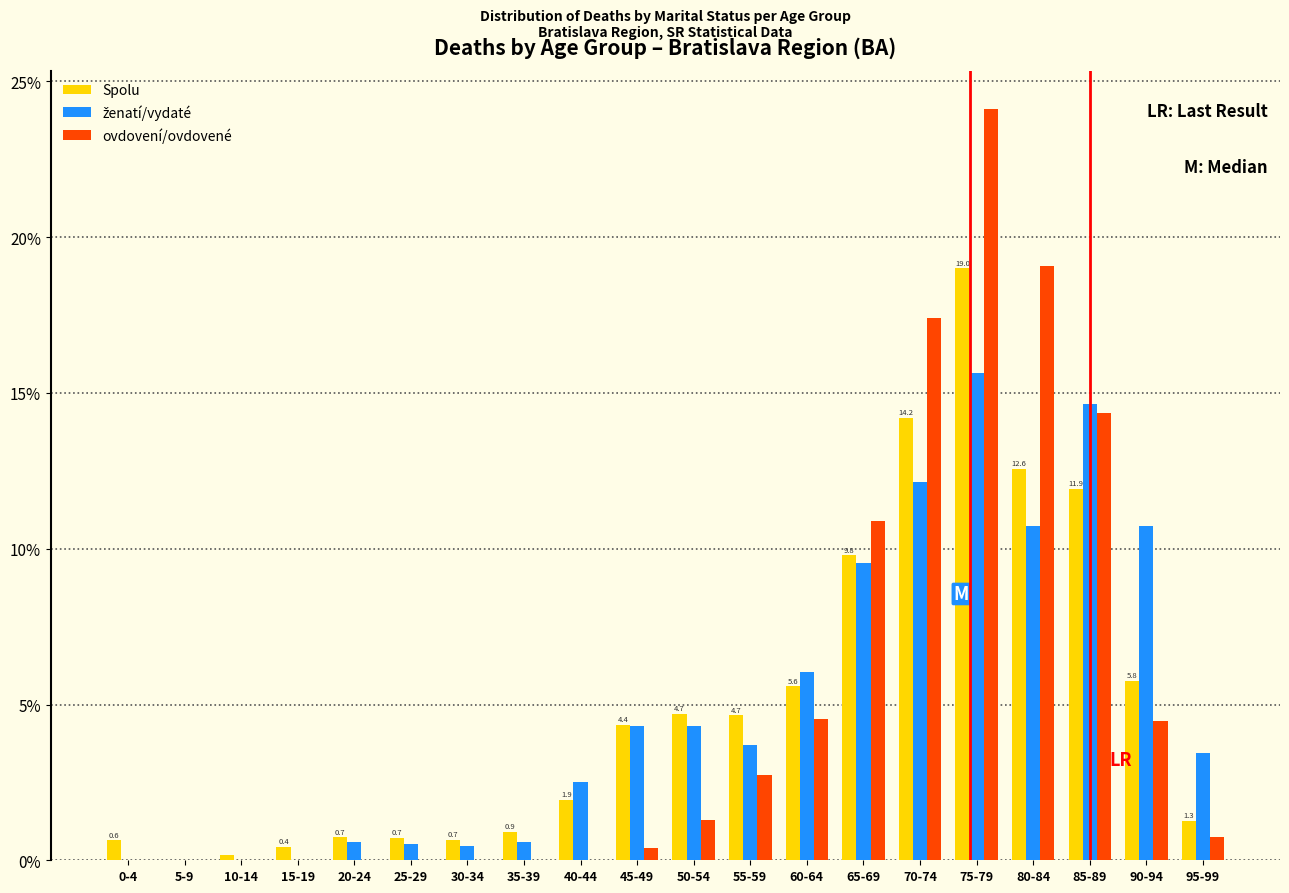

At which label is Spolu closest to 9?

65-69